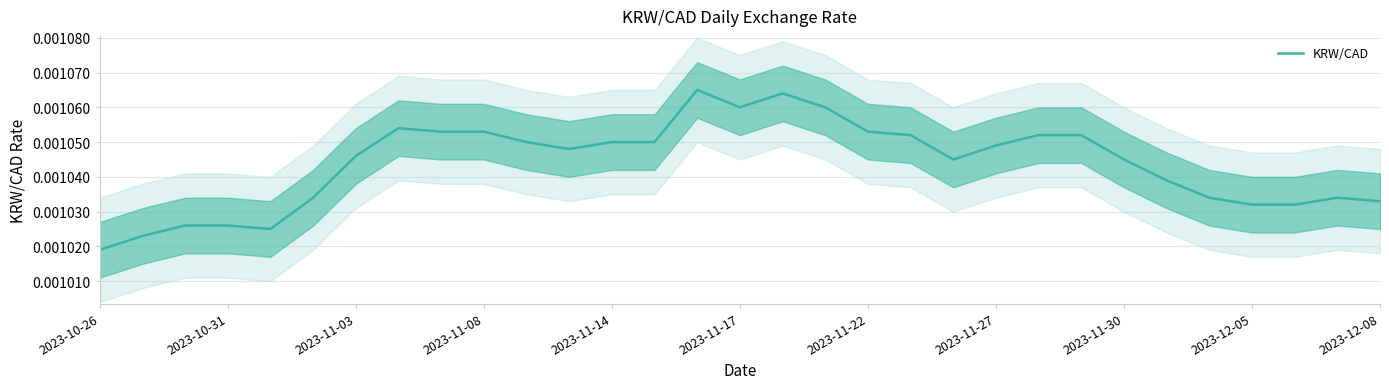

How many interior local peaks (higher than both neighbors) does the data have?

4